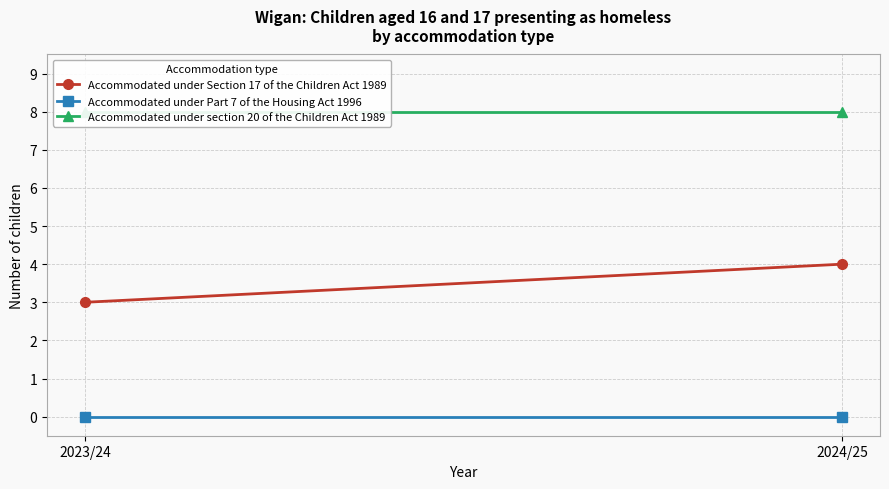

Rank the series by their maximum value, from lowest to highest.

Accommodated under Part 7 of the Housing Act 1996, Accommodated under Section 17 of the Children Act 1989, Accommodated under section 20 of the Children Act 1989